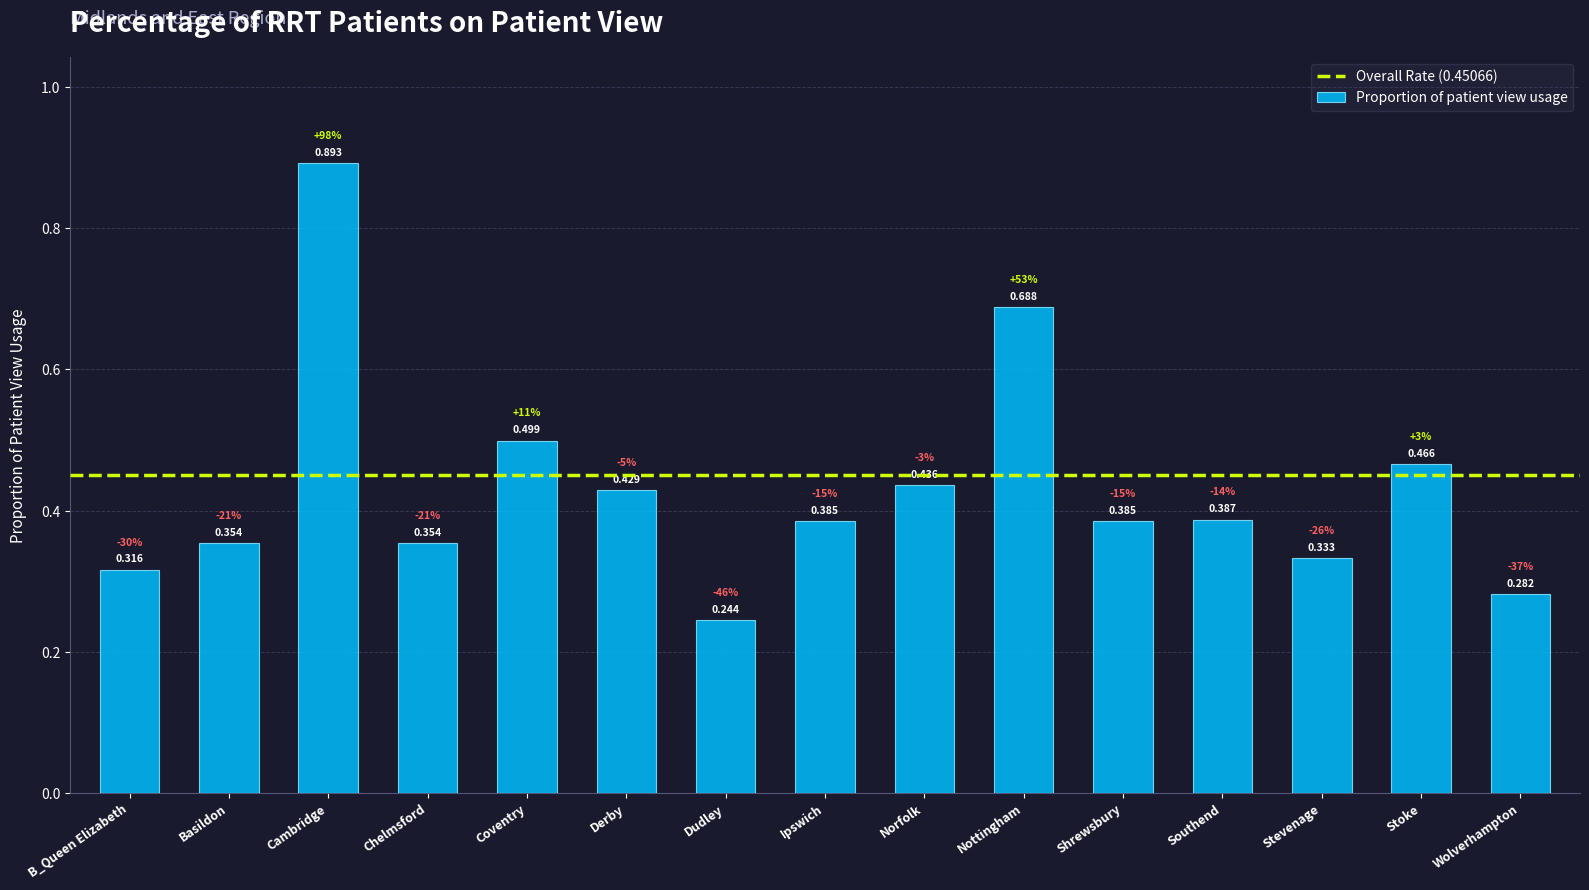

At which label is the value closest to 0?

Dudley